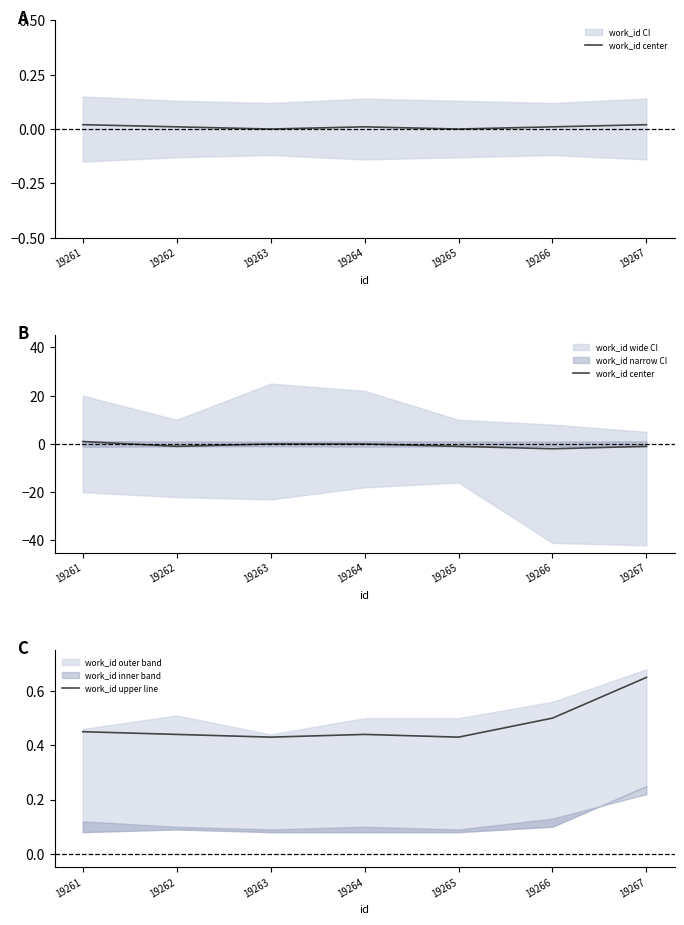

Where is work_id center nearest to the value 0?

19263